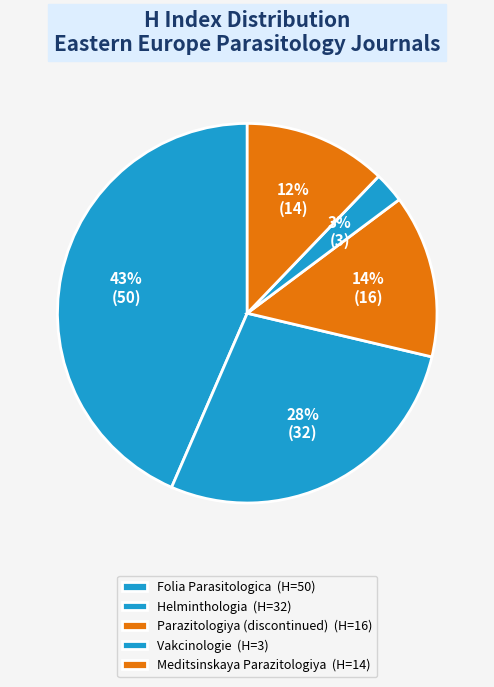

How many slices are in this pie chart?

5